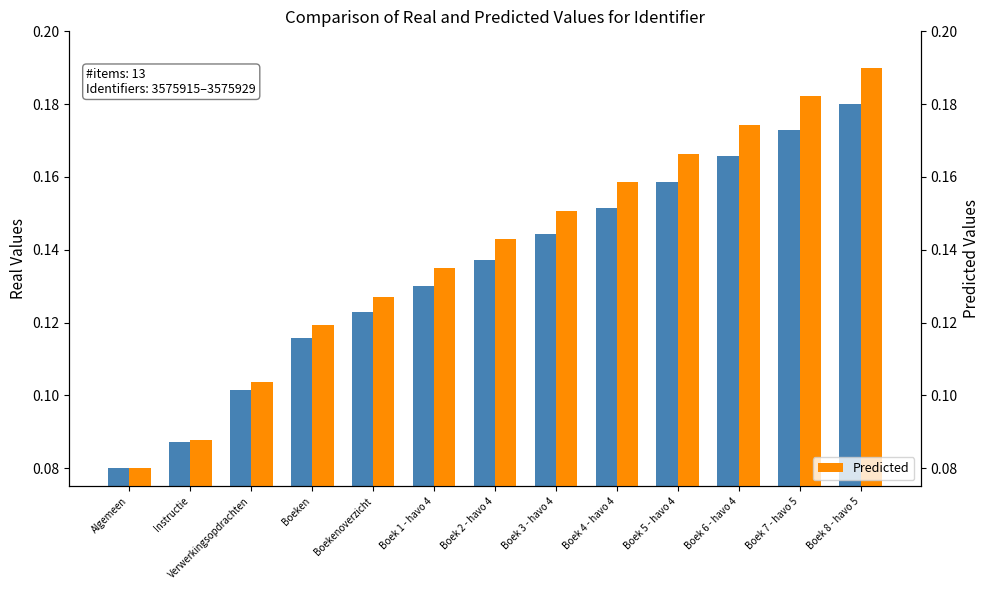

The Real series shows 0.1 at Verwerkingsopdrachten. True or false?

False